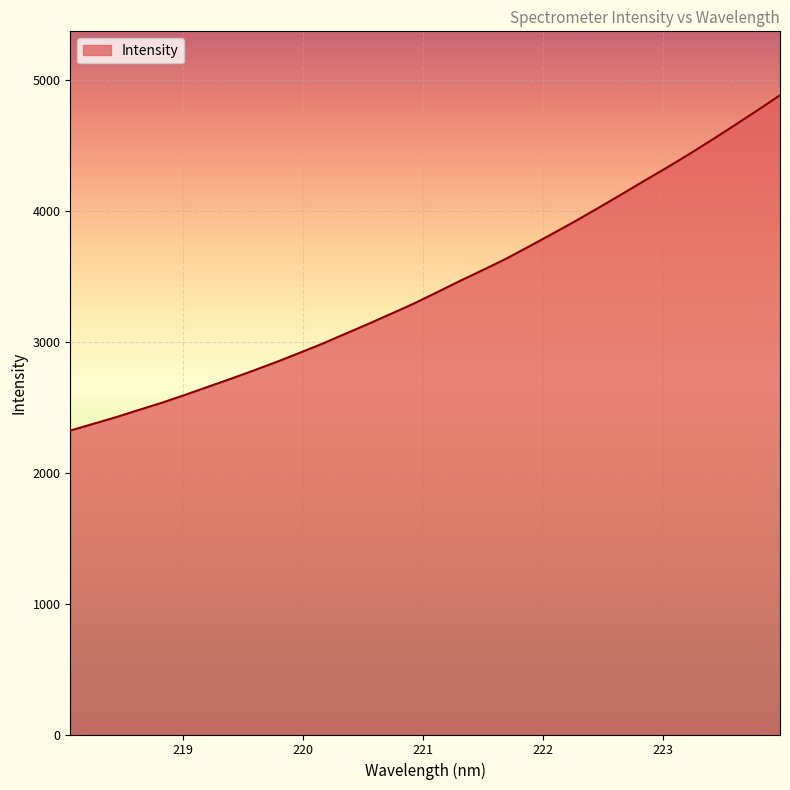

What is the difference between the maximum and minimum values?

2561.4